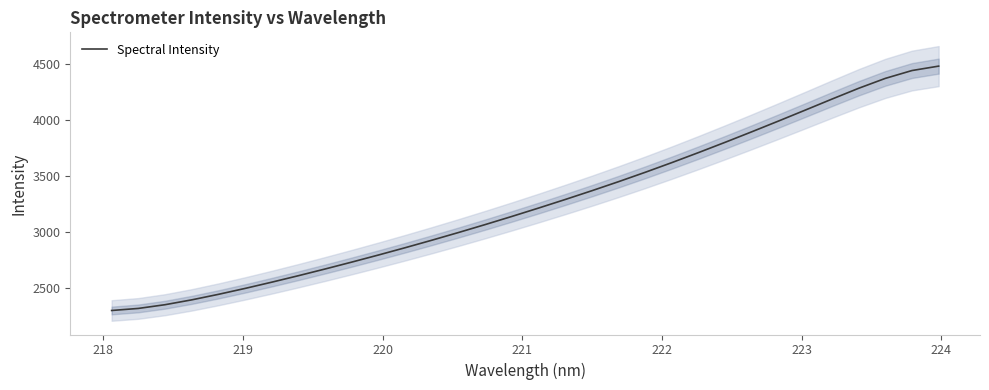

What is the highest value of the Spectral Intensity series?

4481.5